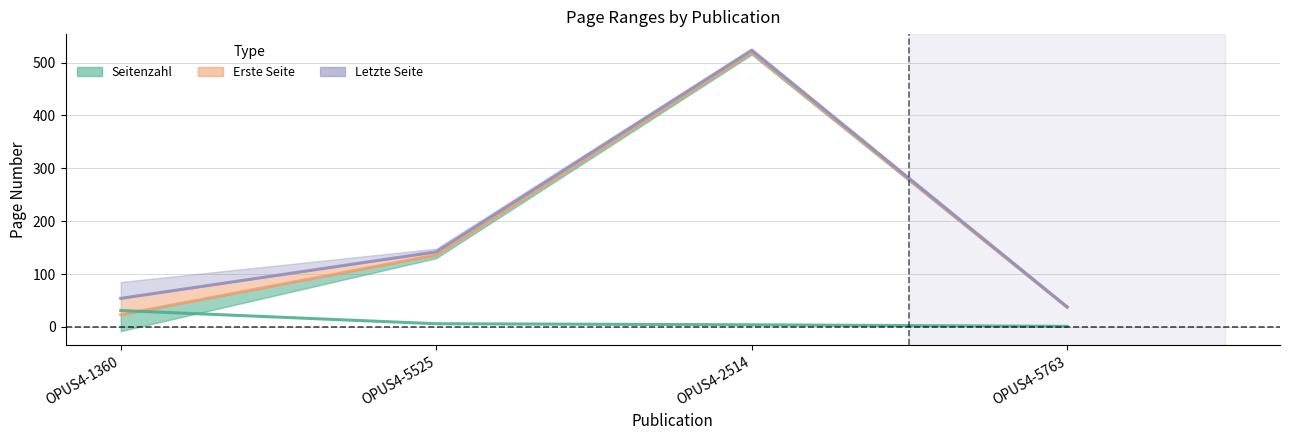

Where is Erste Seite nearest to the value 271?

OPUS4-5525